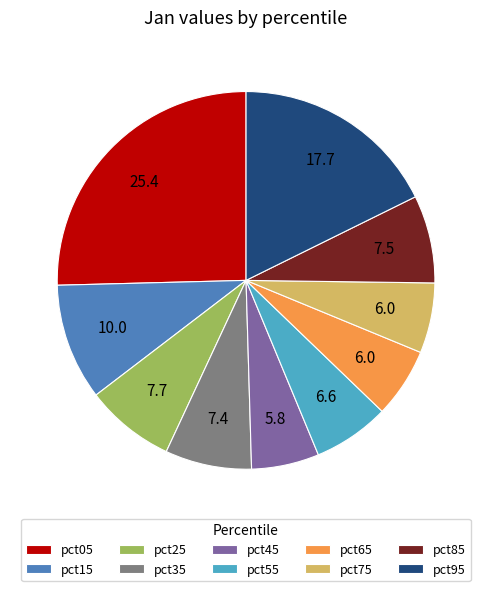

Combined, do pct55 and pct05 account for over 50%?

No